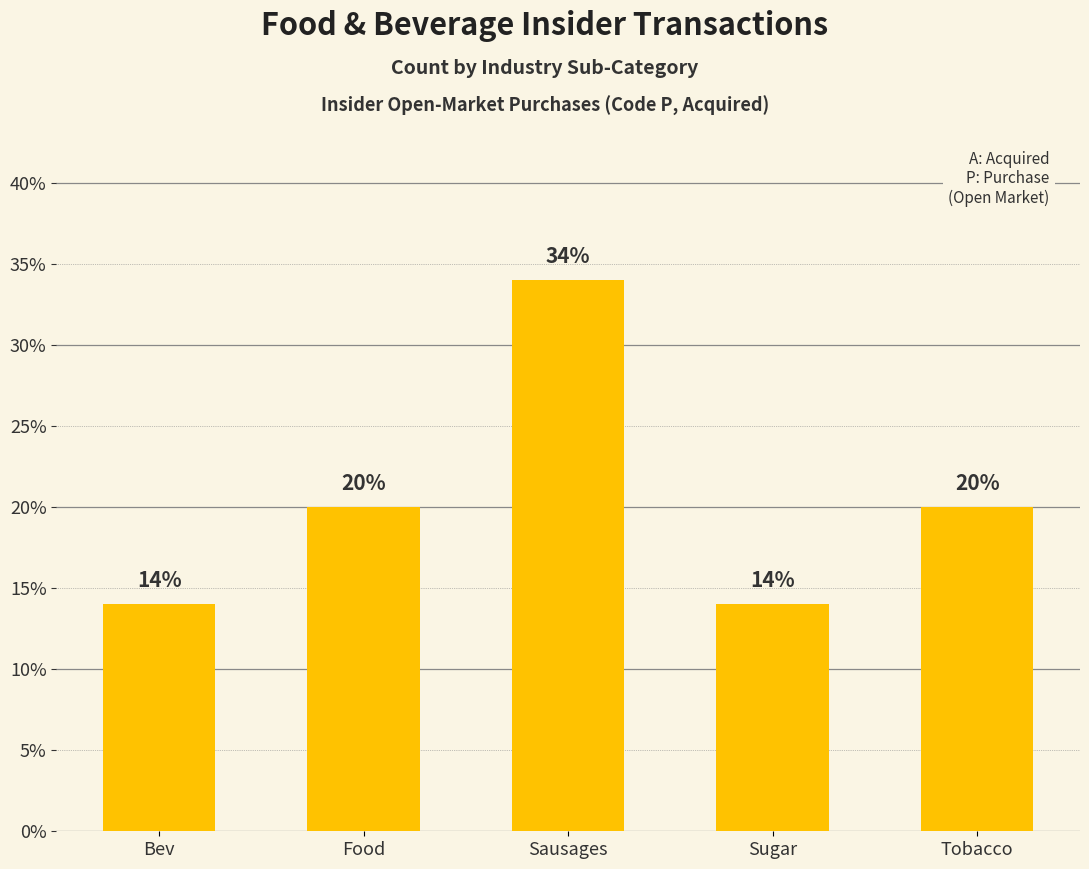

What is the change in value from Sugar to Tobacco?

+6